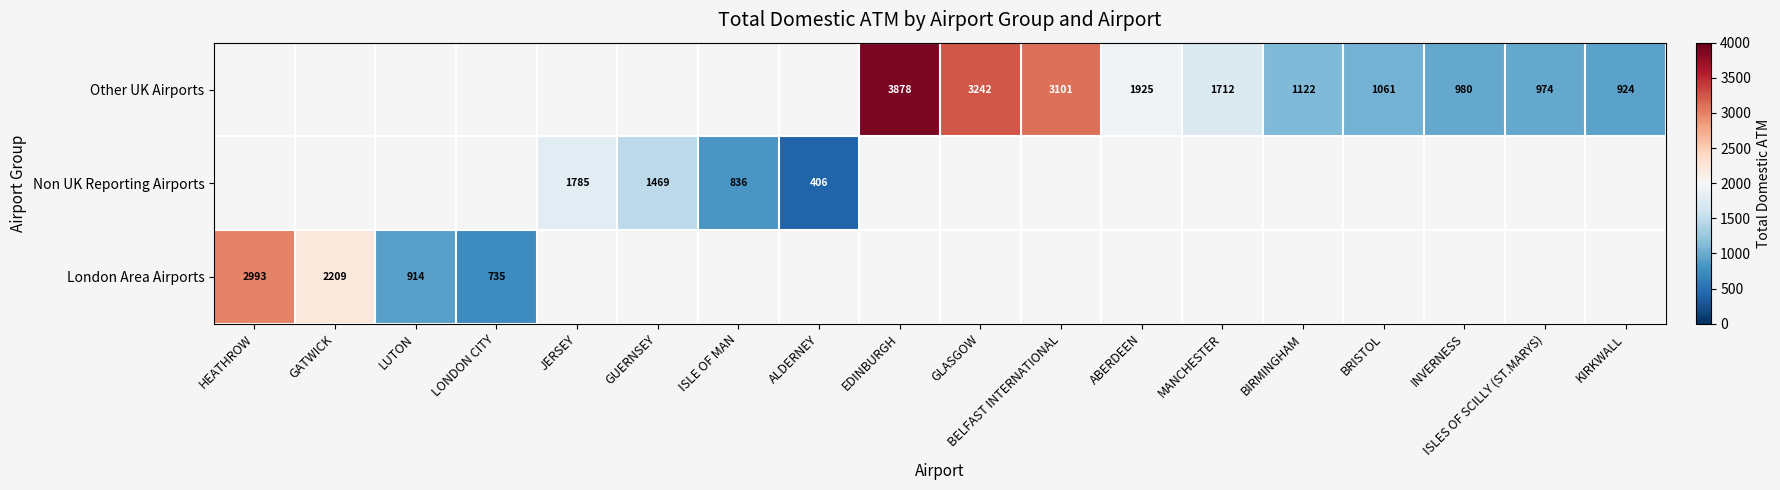

The Other UK Airports series shows 3878 at EDINBURGH. True or false?

True